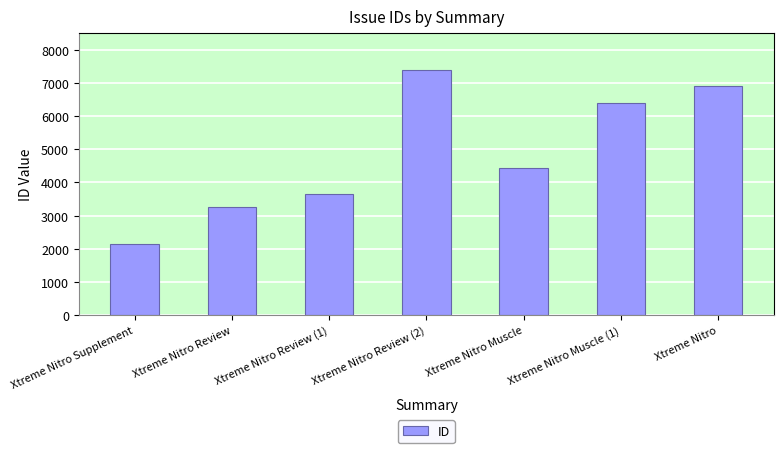

Approximately how many times larger is the value at Xtreme Nitro Review (1) compared to Xtreme Nitro Review (2)?

0.5